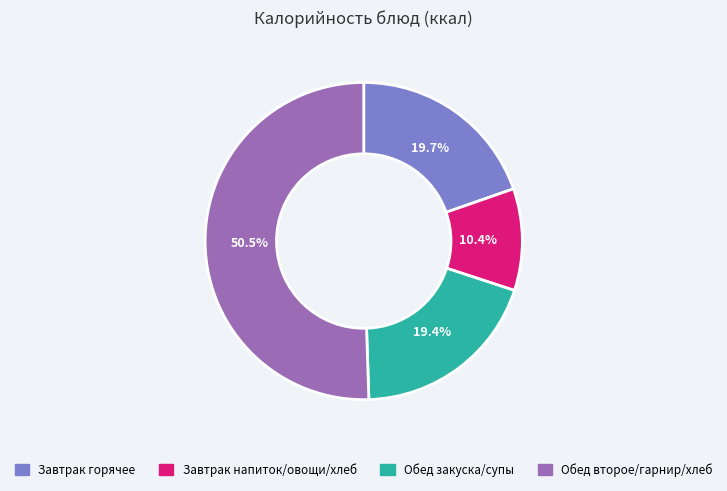

Is there any slice that represents more than half of the pie?

Yes